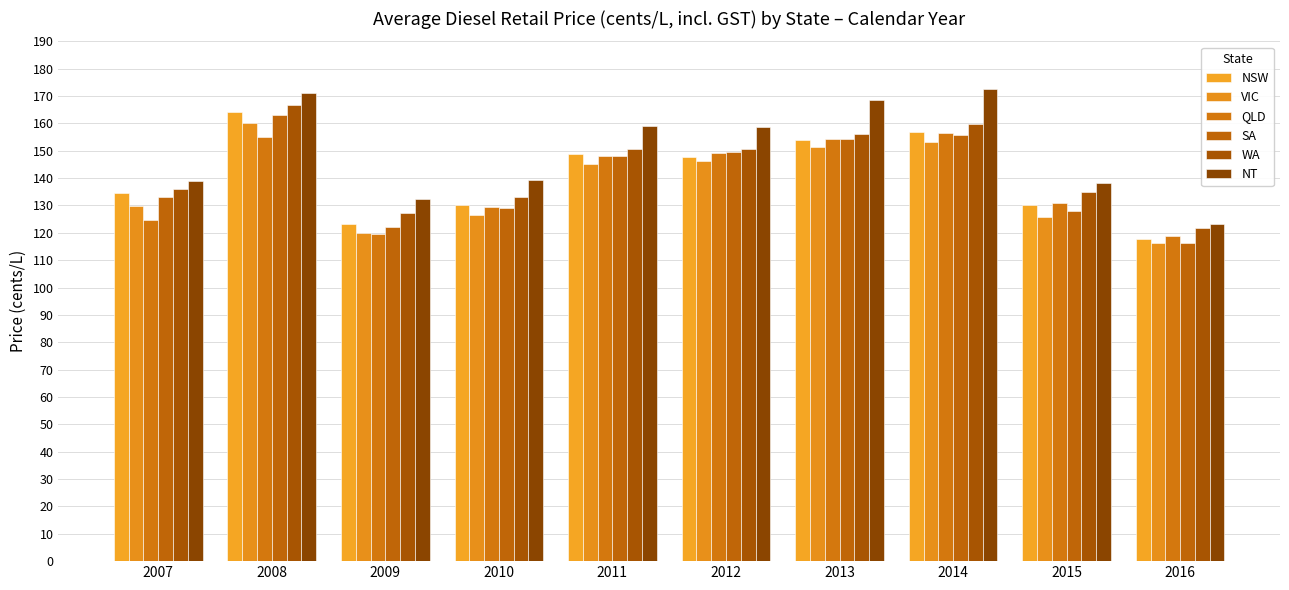

Reading right to left, list all the values displayed in this chart.

NSW: 117.8	130.1	156.8	154.1	147.9	148.9	130.3	123.3	164.3	134.7
VIC: 116.2	125.9	153.1	151.2	146.2	145.1	126.5	119.8	160.3	129.8
QLD: 118.9	131.1	156.6	154.4	149.3	148.3	129.6	119.4	154.9	124.7
SA: 116.4	128.2	155.9	154.3	149.5	148.2	129.1	122.1	163.1	133.1
WA: 121.6	134.9	159.7	156.3	150.5	150.8	133.3	127.3	166.8	135.9
NT: 123.3	138.2	172.6	168.4	158.6	159.0	139.3	132.2	171.1	139.1